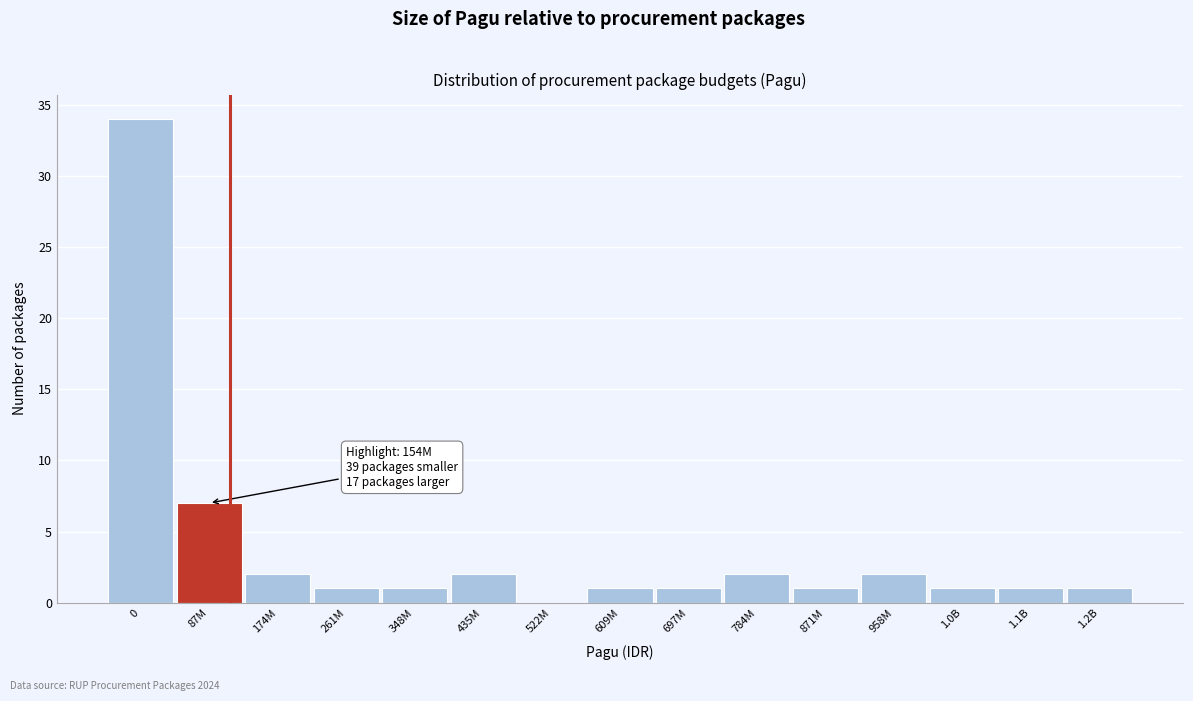

Reading left to right, list all the values displayed in this chart.

0=34	87M=7	174M=2	261M=1	348M=1	435M=2	522M=0	609M=1	697M=1	784M=2	871M=1	958M=2	1.0B=1	1.1B=1	1.2B=1